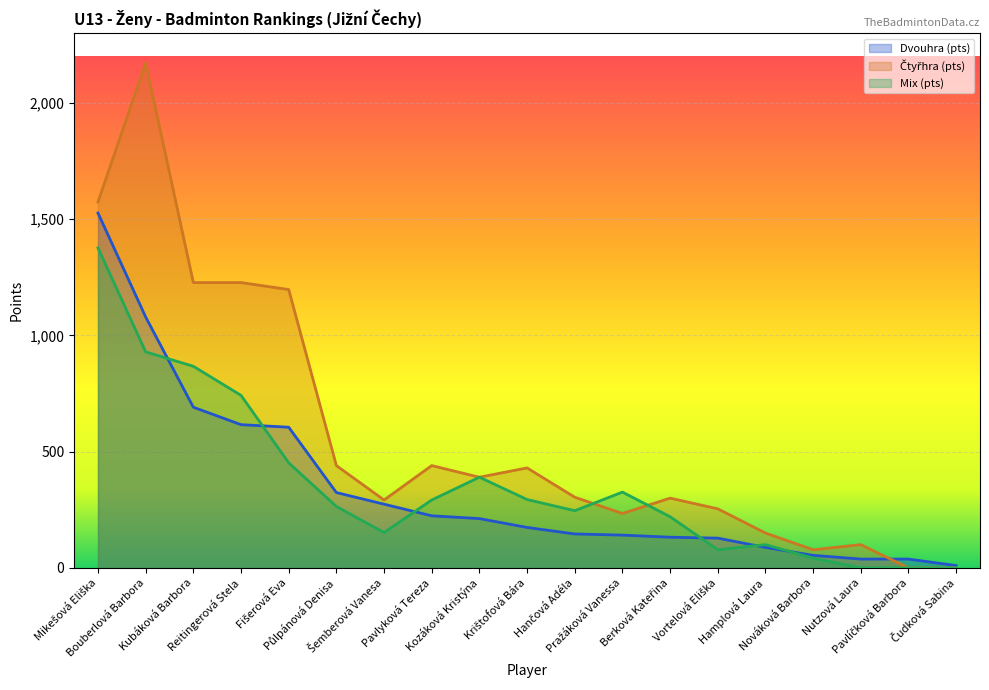

The Dvouhra (pts) series shows 30 at Hamplová Laura. True or false?

False